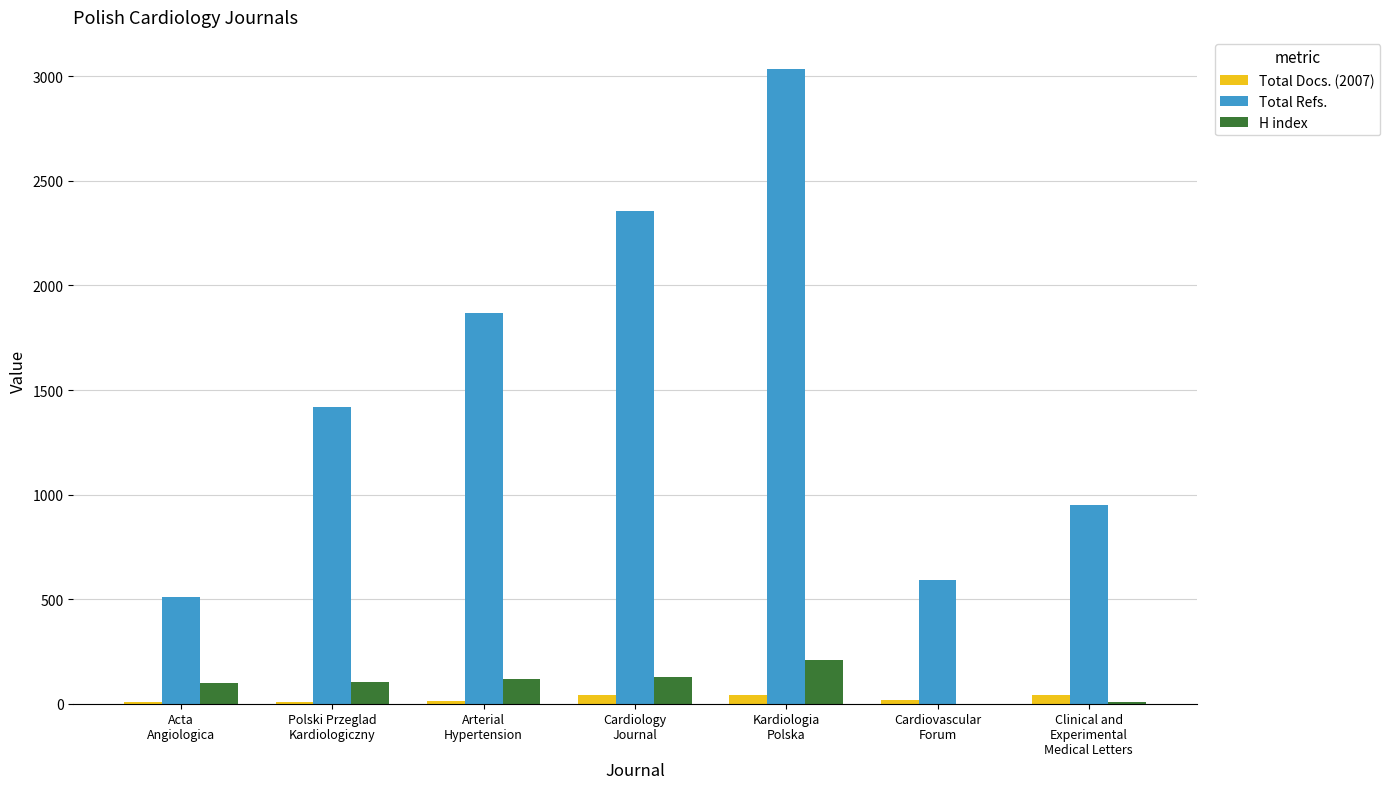

What is the sum of all Total Docs. (2007) values?

173